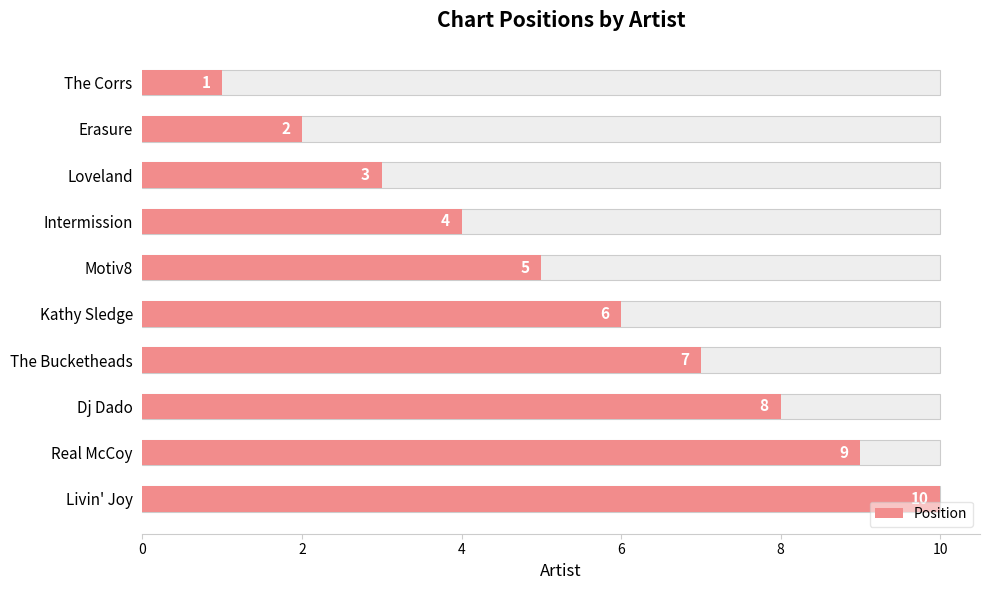

True or false: the data shows 0 at The Corrs.

False